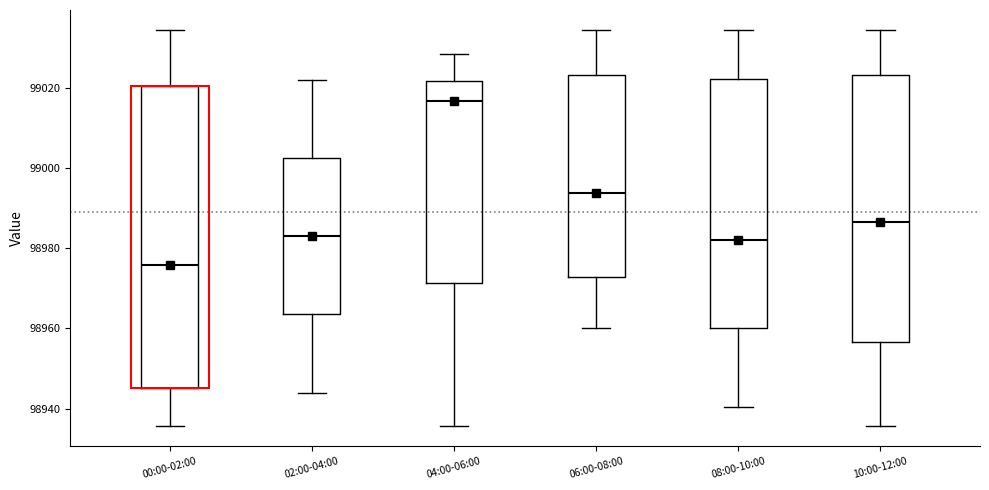

Which box has the highest median line?

04:00-06:00